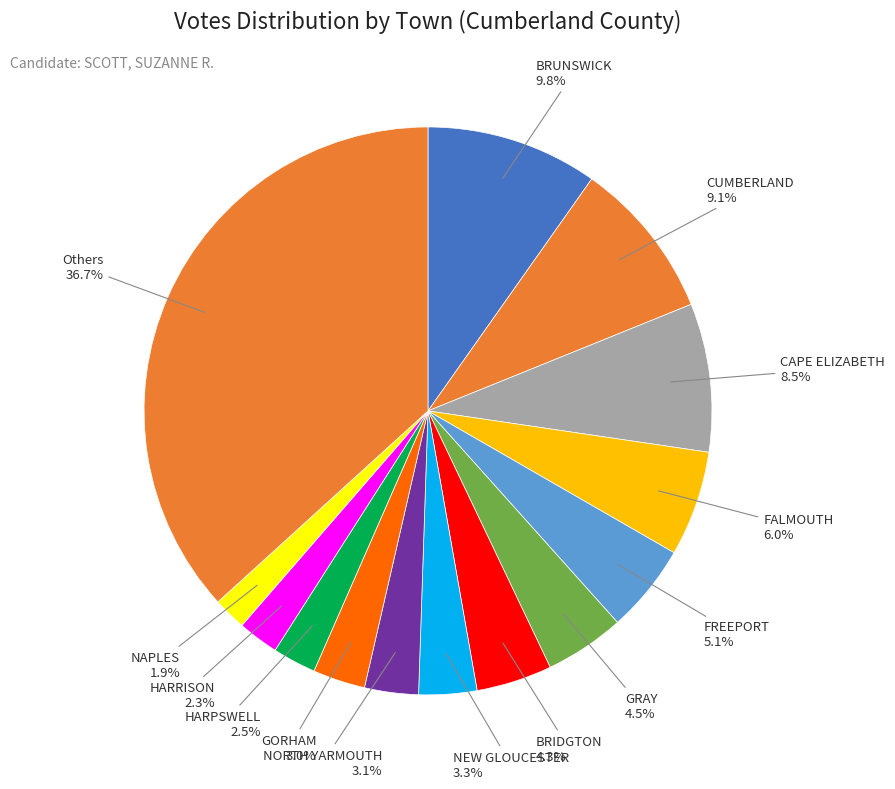

How many segments does this pie chart have?

14